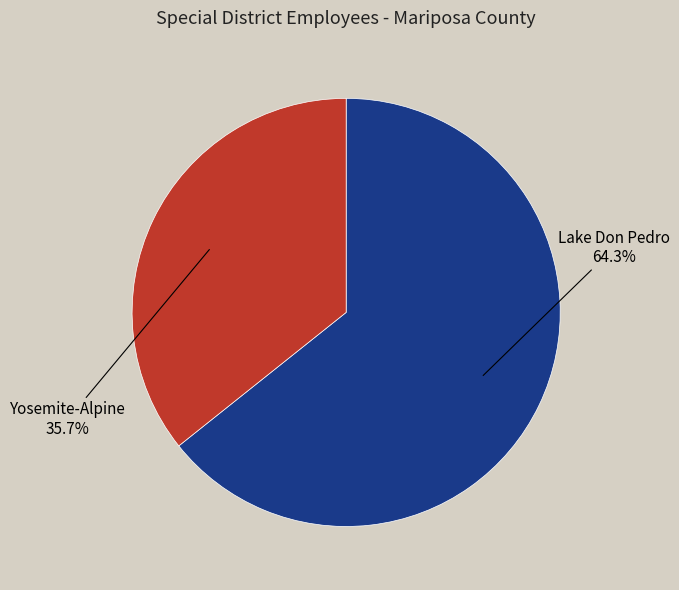

Is there any slice that represents more than half of the pie?

Yes